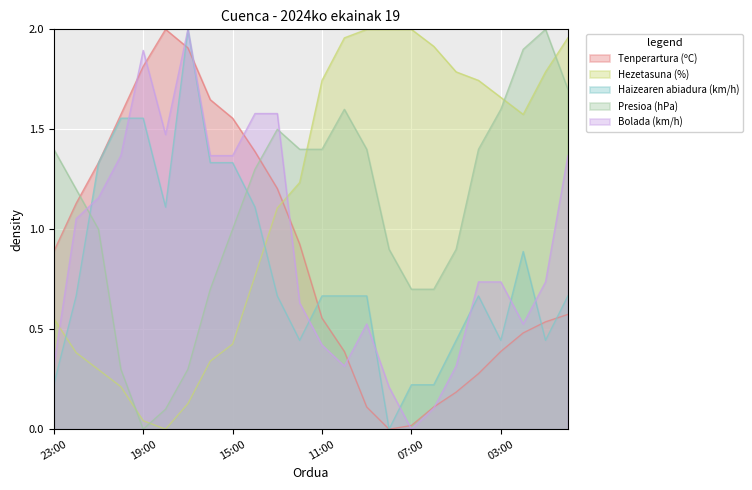

At which category is the sum across all series the highest?

17:00